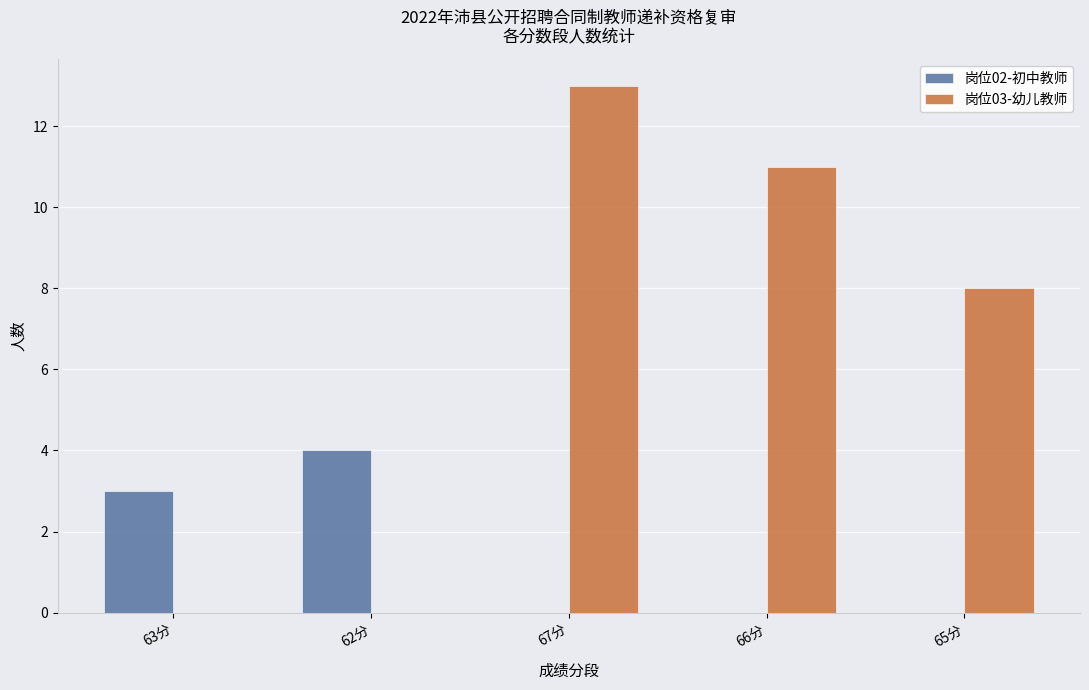

Which series has the largest range (max minus min)?

岗位03-幼儿教师